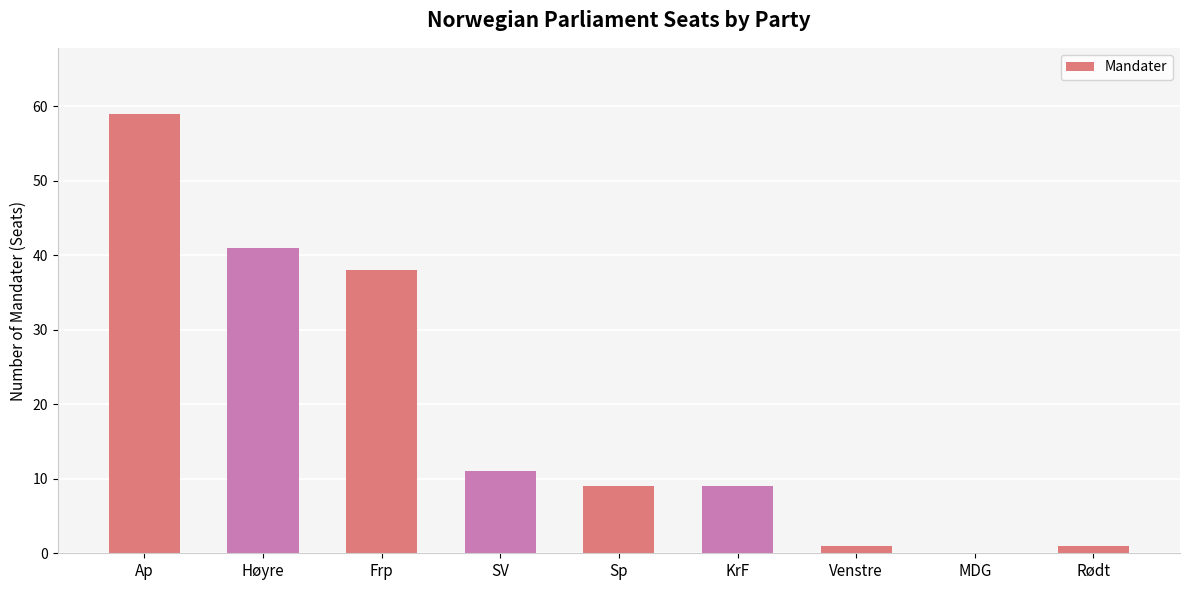

Which category has the highest value across all series?

Ap